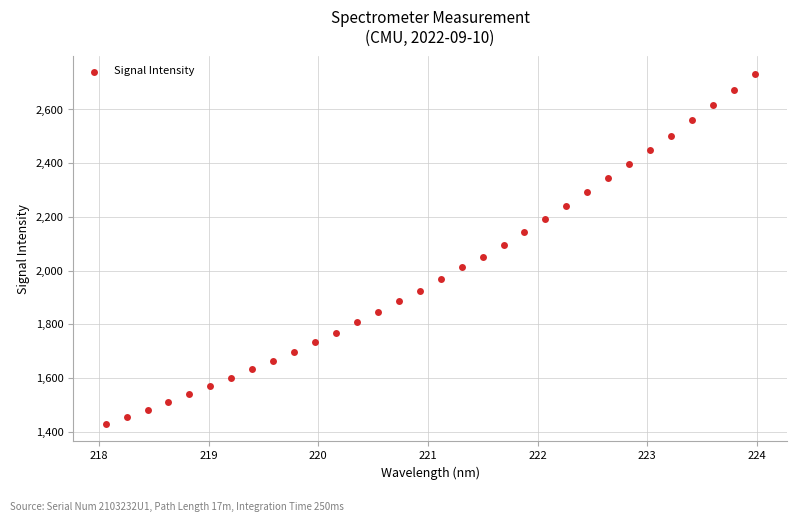

What is the range of X values (max minus min)?

5.9